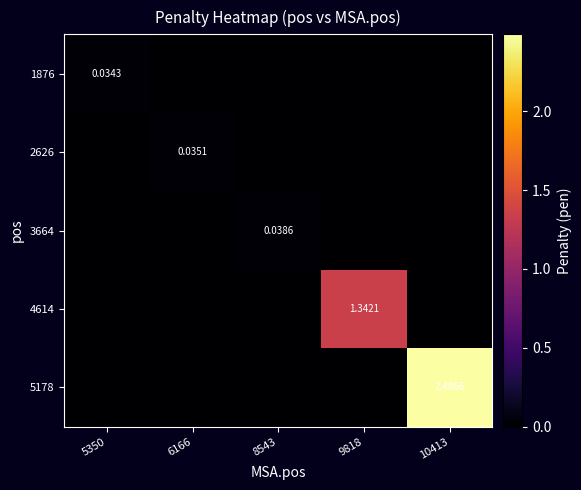

The value of 3664 at 10413 is 0.0. True or false?

True